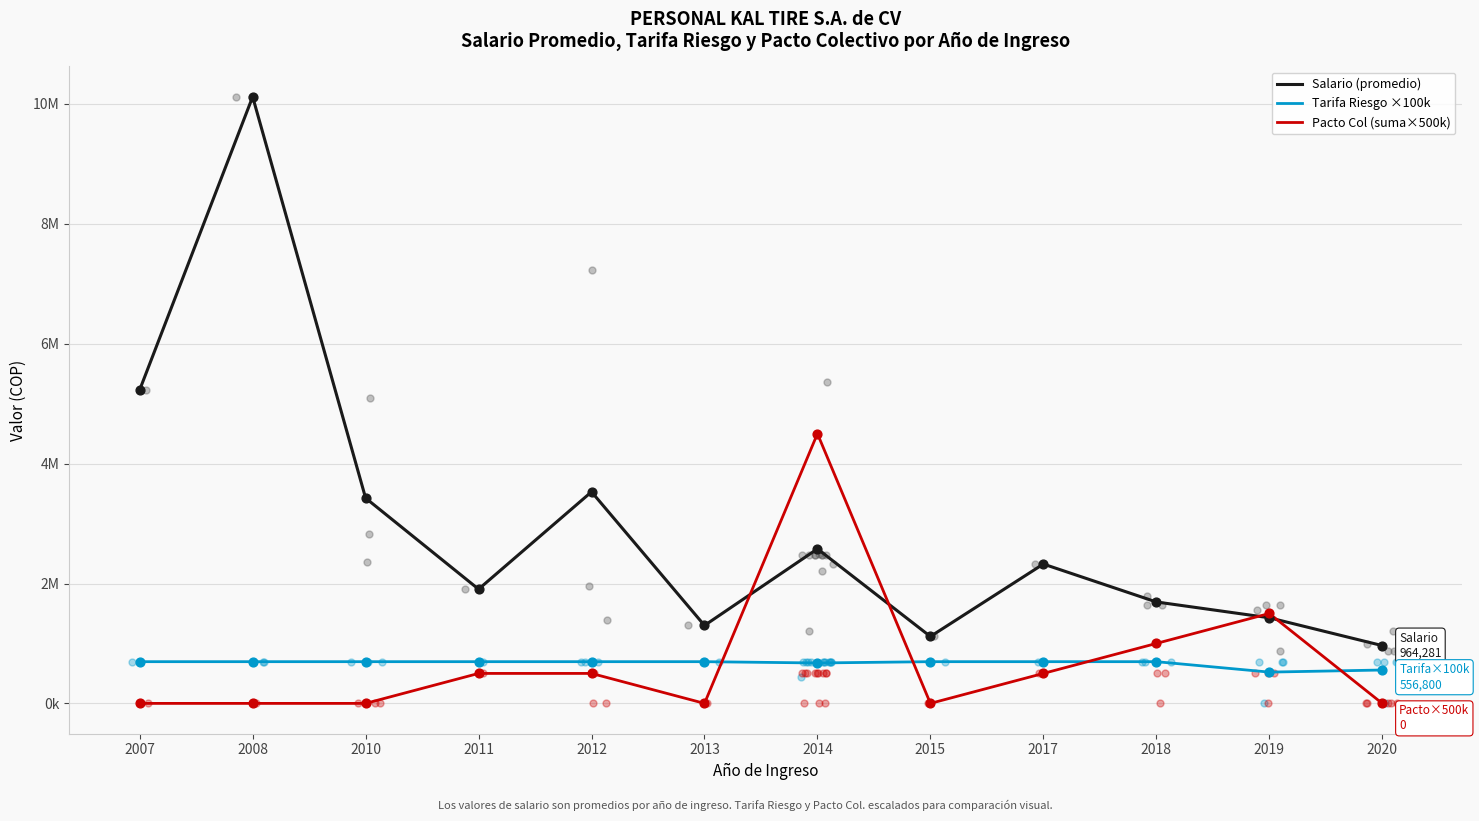

Is the value of Tarifa Riesgo ×100k at 2007 greater than the value of Salario (promedio) at 2012?

No